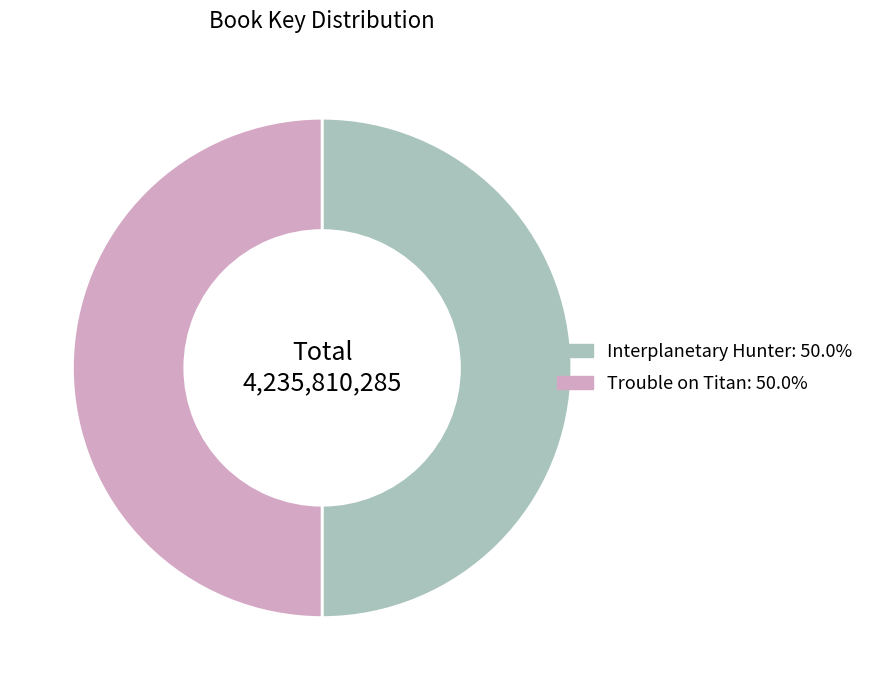

Do Trouble on Titan: 50.0% and Interplanetary Hunter: 50.0% together represent more than half of the pie?

Yes